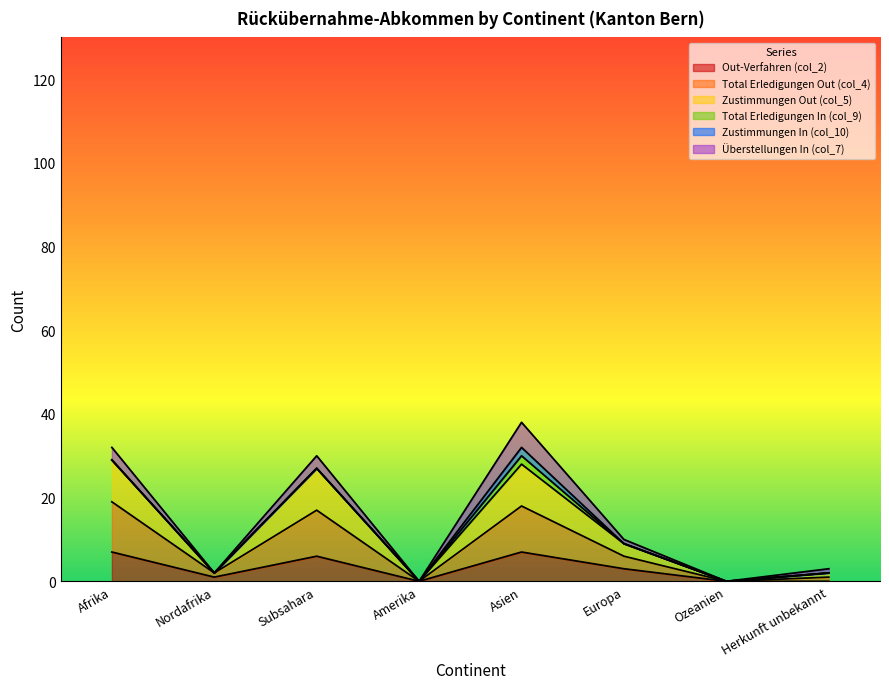

List the labels in order of Zustimmungen Out (col_5) value, smallest first.

Amerika, Ozeanien, Nordafrika, Herkunft unbekannt, Europa, Subsahara, Afrika, Asien